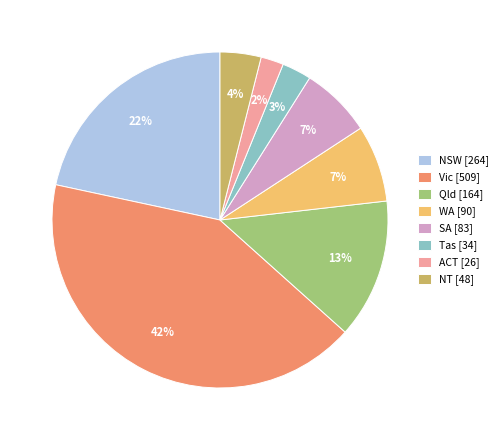

Do SA [83] and NSW [264] together represent more than half of the pie?

No